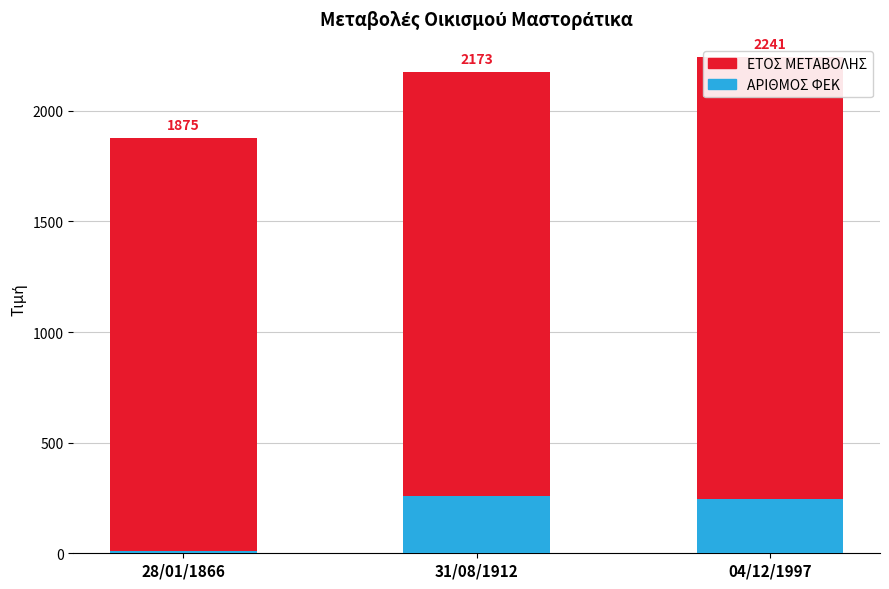

What are all the series names shown in the legend?

ΑΡΙΘΜΟΣ ΦΕΚ, ΕΤΟΣ ΜΕΤΑΒΟΛΗΣ